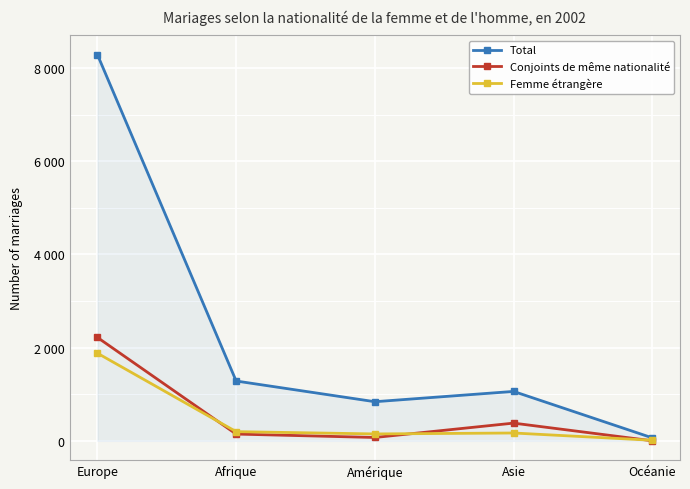

The value of Femme étrangère at Océanie is 13. True or false?

True